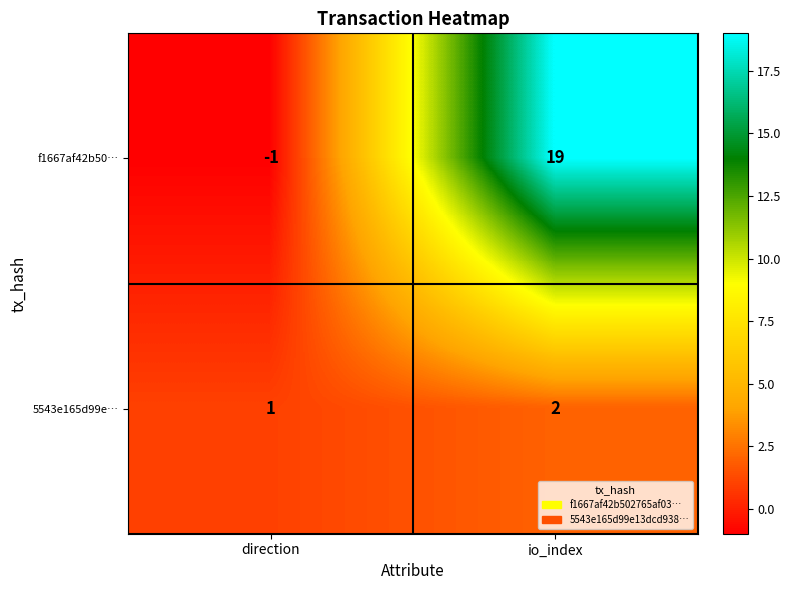

Is it true that f1667af42b50… equals -1 at direction?

True